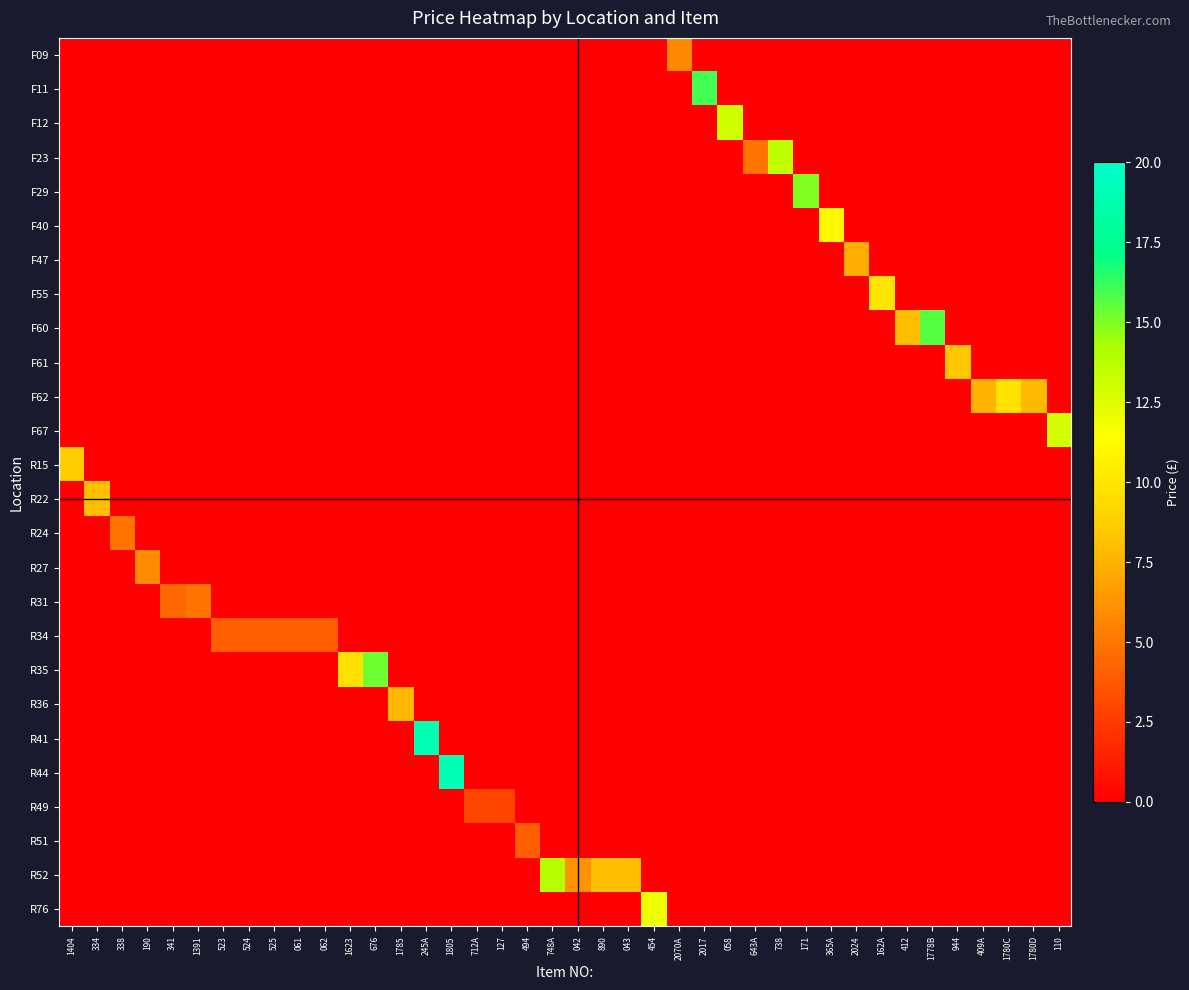

At how many categories does at least one series exceed 2?

40